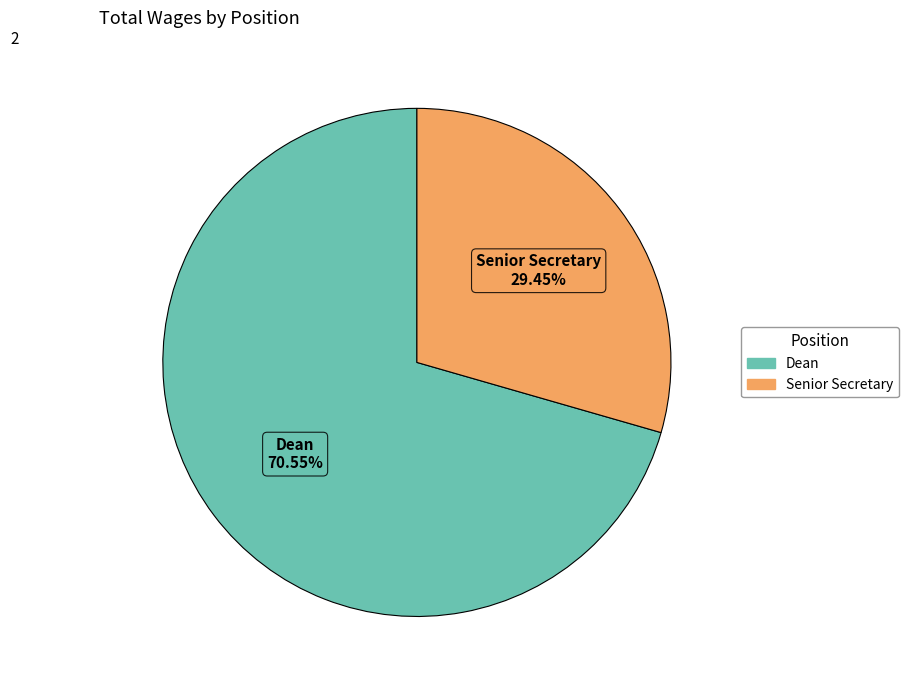

To the nearest percent, what is the difference between the largest and smallest slice percentages?

41%